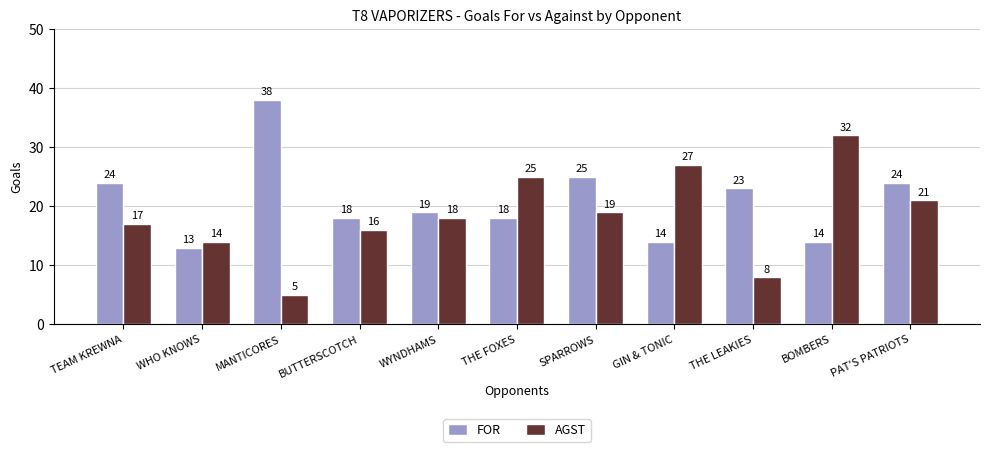

What is the total value across all series at TEAM KREWNA?

41